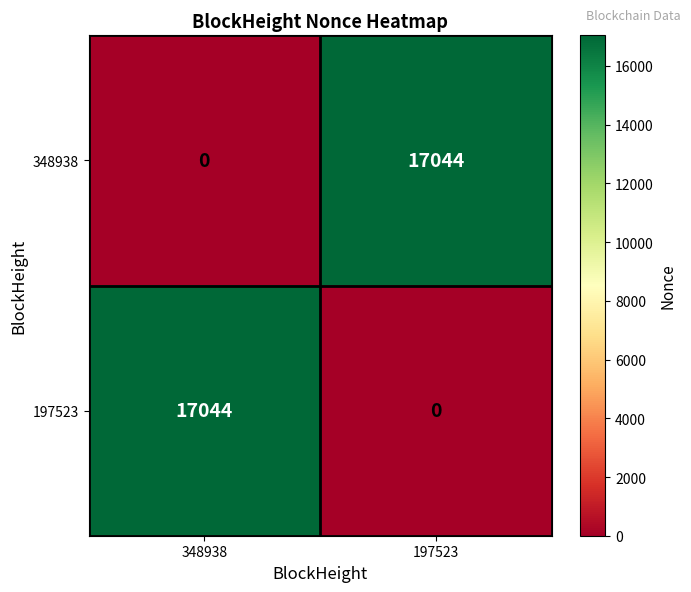

What is the spread (max minus min) of values at 197523?

17044